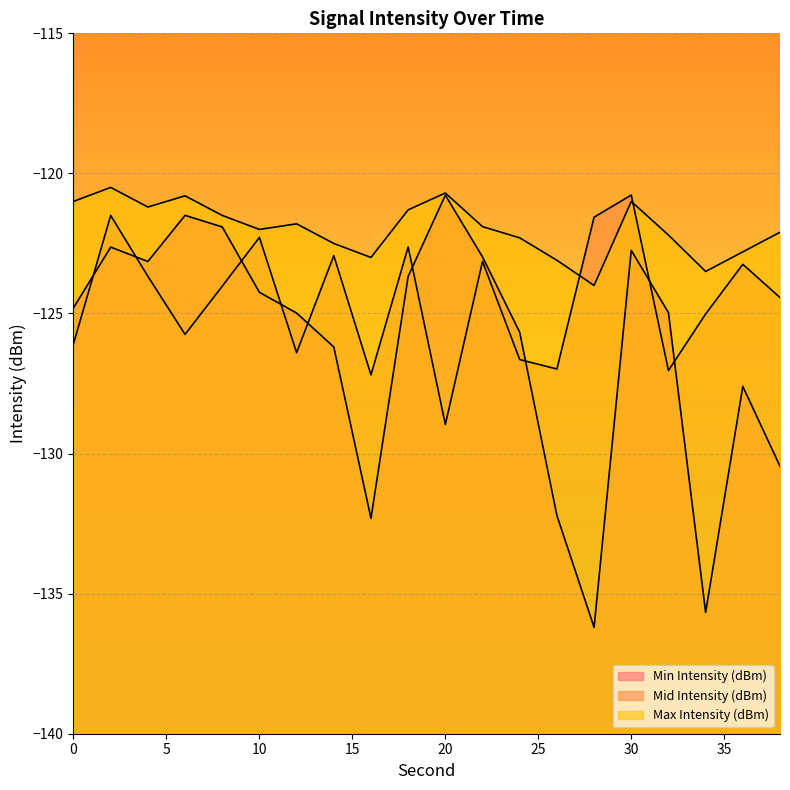

Reading right to left, list all the values displayed in this chart.

Min Intensity (dBm): 38=-130.5	36=-127.6	34=-135.7	32=-125.0	30=-122.7	28=-136.2	26=-132.2	24=-125.7	22=-123.0	20=-120.8	18=-123.7	16=-132.3	14=-126.2	12=-125.0	10=-124.2	8=-121.9	6=-121.5	4=-123.1	2=-122.6	0=-124.8
Mid Intensity (dBm): 38=-124.4	36=-123.2	34=-125.0	32=-127.0	30=-120.8	28=-121.6	26=-127.0	24=-126.6	22=-123.1	20=-129.0	18=-122.6	16=-127.2	14=-122.9	12=-126.4	10=-122.3	8=-124.0	6=-125.7	4=-123.7	2=-121.5	0=-126.1
Max Intensity (dBm): 38=-122.1	36=-122.8	34=-123.5	32=-122.2	30=-121.0	28=-124.0	26=-123.1	24=-122.3	22=-121.9	20=-120.7	18=-121.3	16=-123.0	14=-122.5	12=-121.8	10=-122.0	8=-121.5	6=-120.8	4=-121.2	2=-120.5	0=-121.0